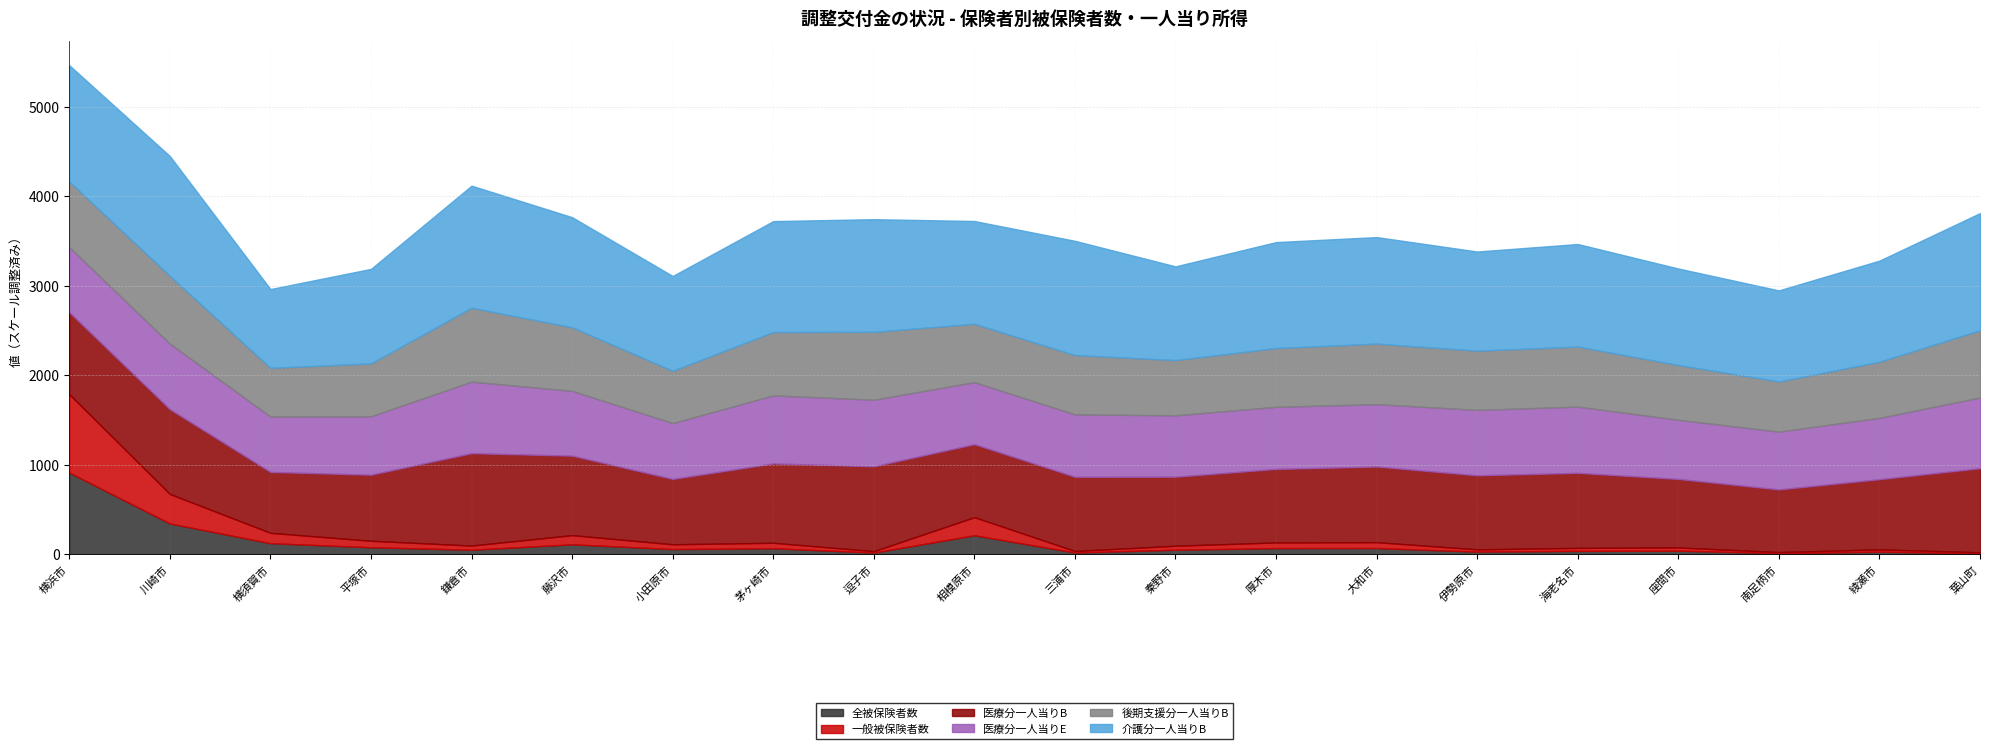

Which series has the widest spread of values?

全被保険者数